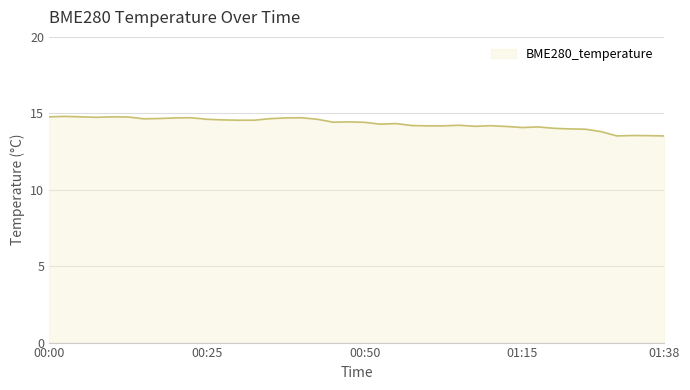

What is the maximum value shown in the chart?

14.8